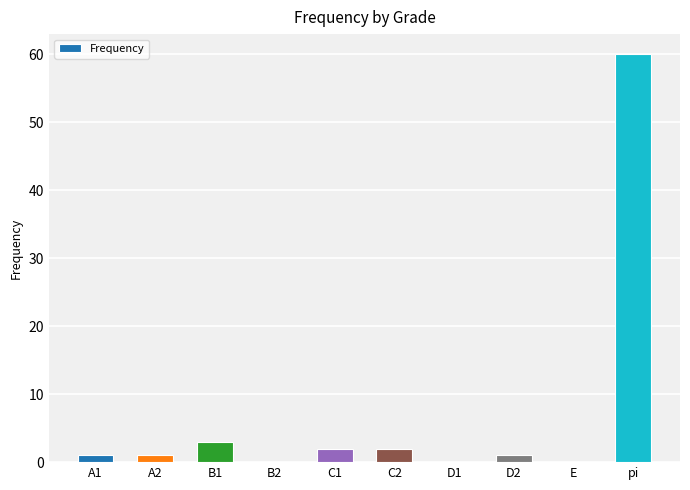

Does the chart contain stacked bars?

No